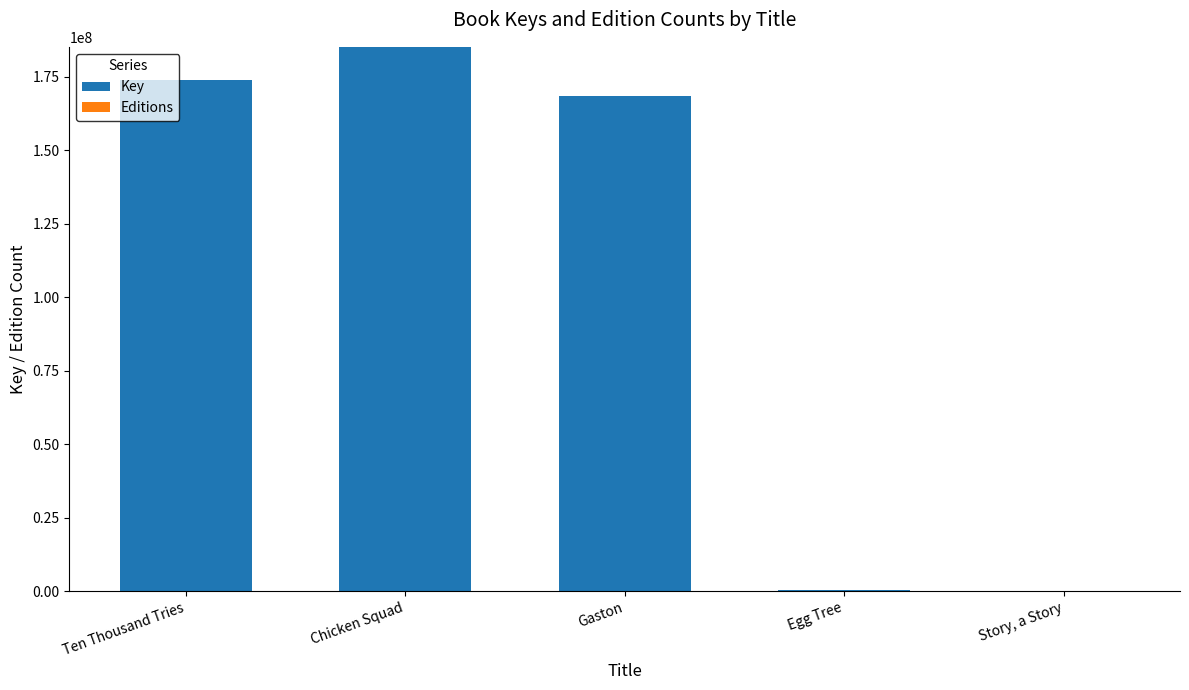

At which category is the sum across all series the highest?

Chicken Squad